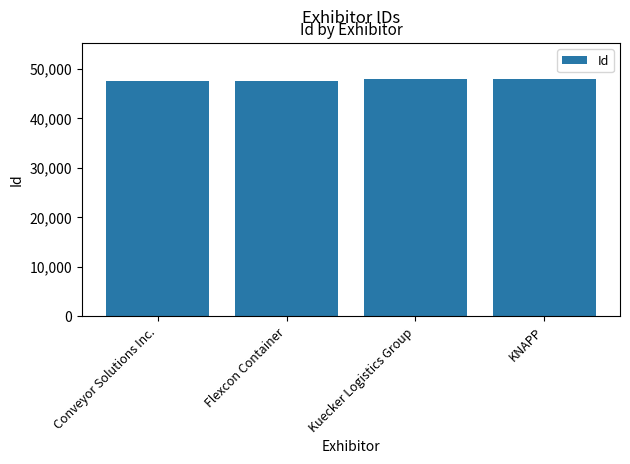

What is the value of the 1st bar from the left?

47402